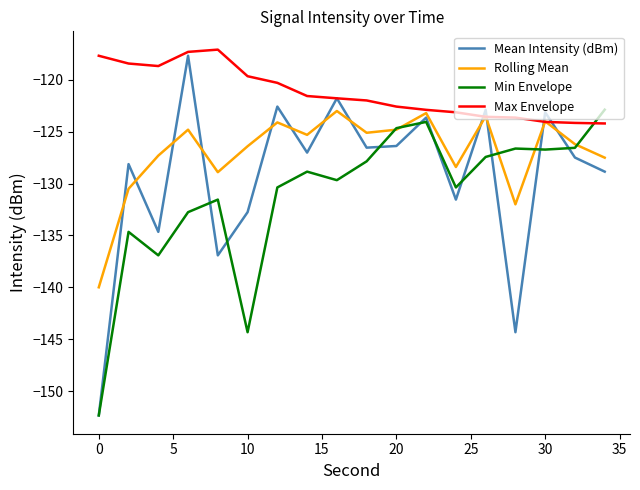

What is the smallest value displayed?

-152.4